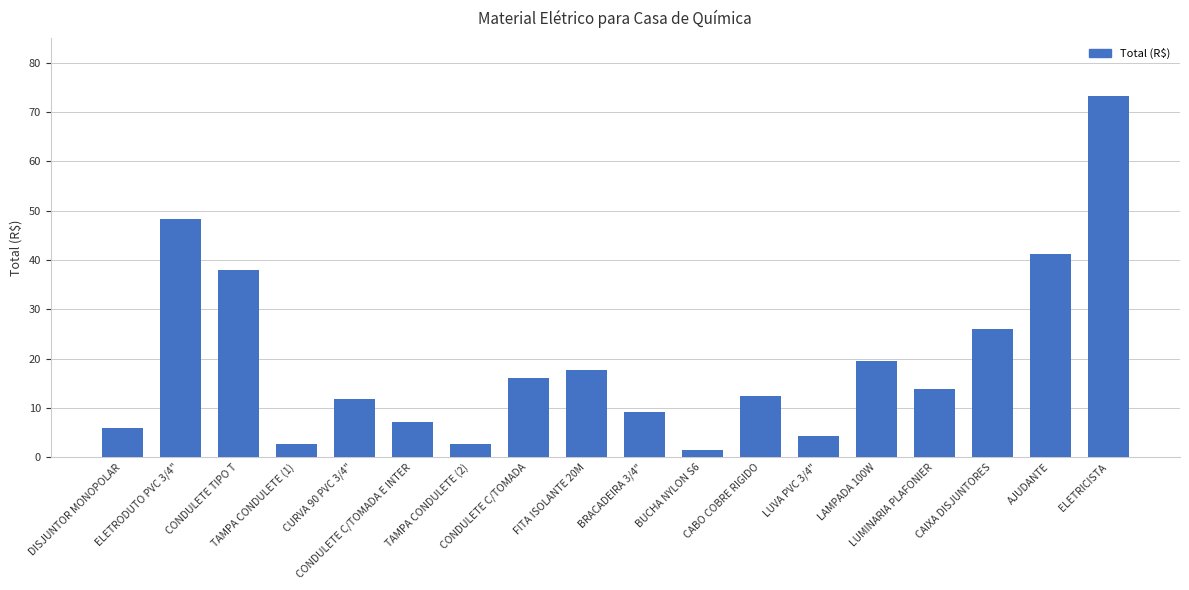

At which category does the chart reach its minimum across all series?

BUCHA NYLON S6